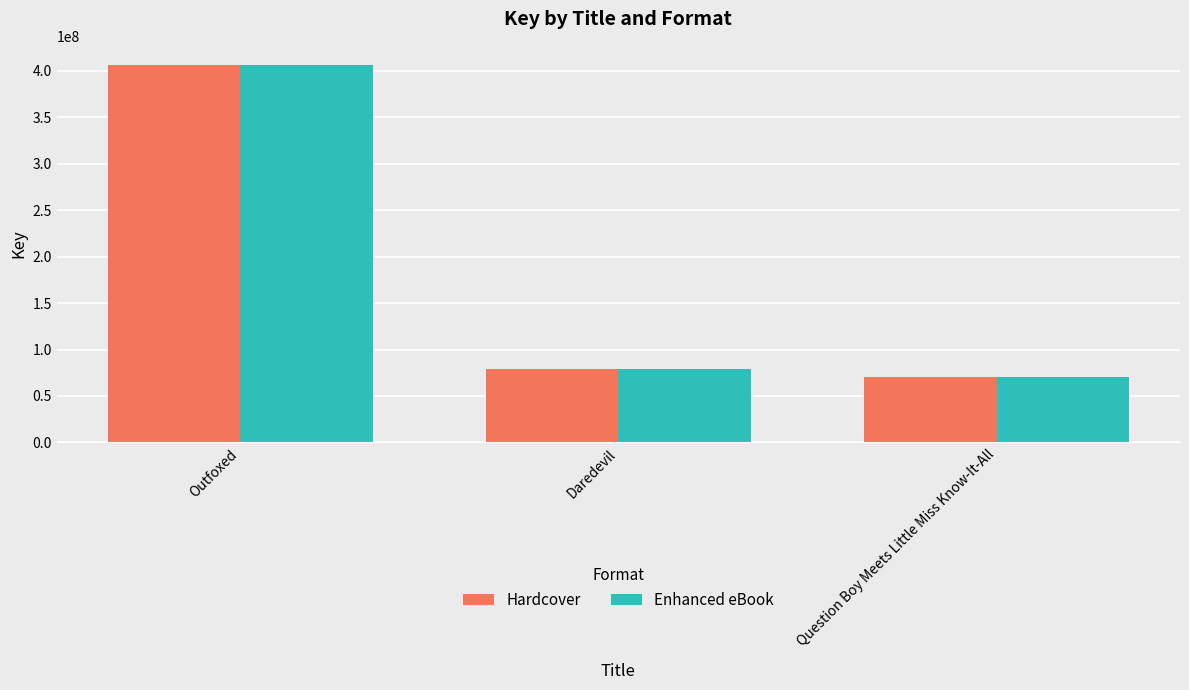

What is the total value across all series at Daredevil?

157236858